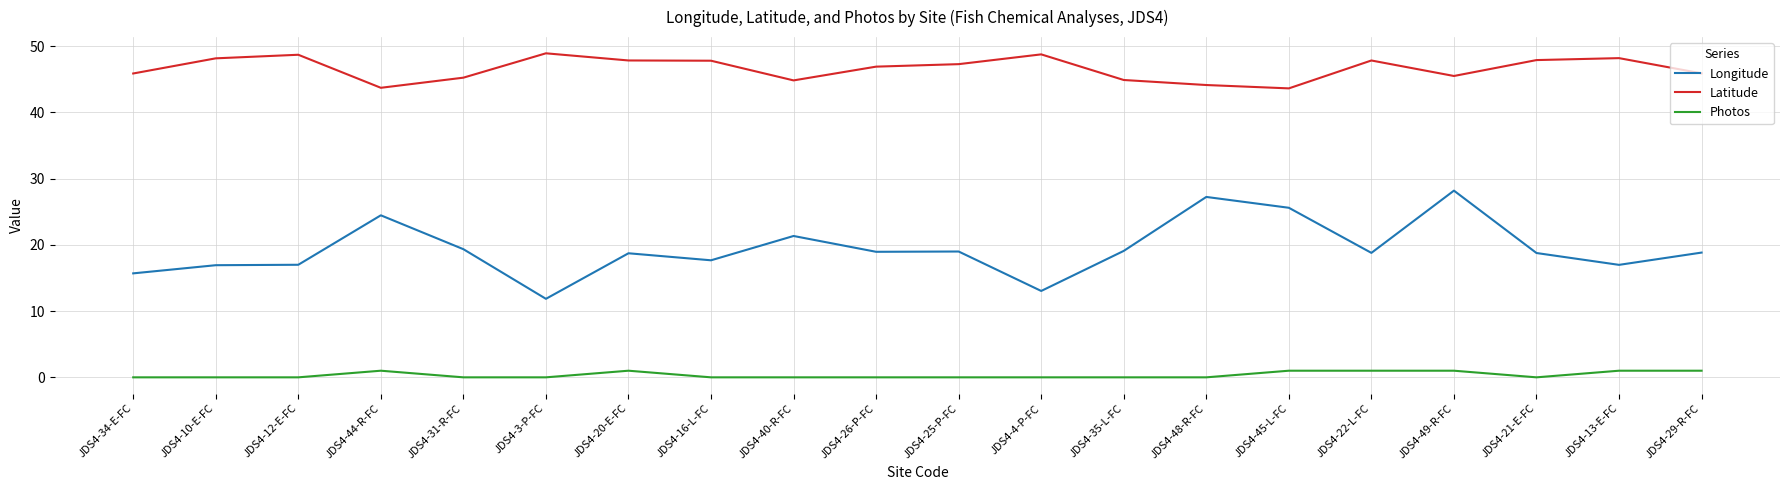

True or false: Photos and Latitude intersect in this chart.

False